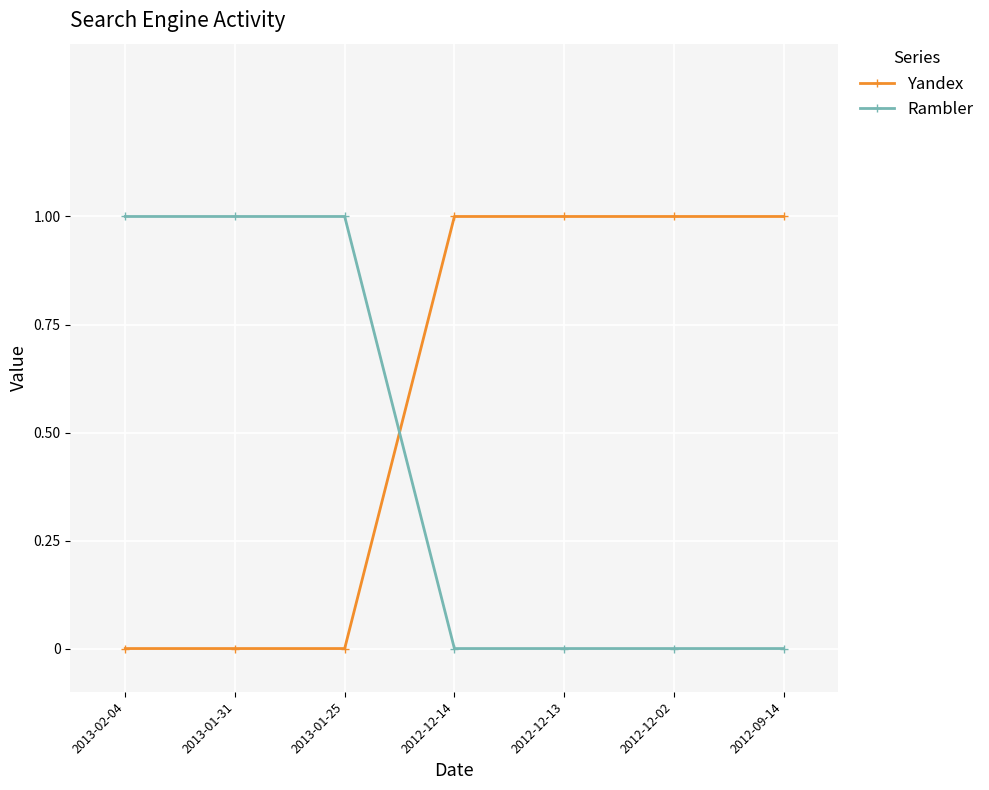

What is the sum of all Yandex values?

4